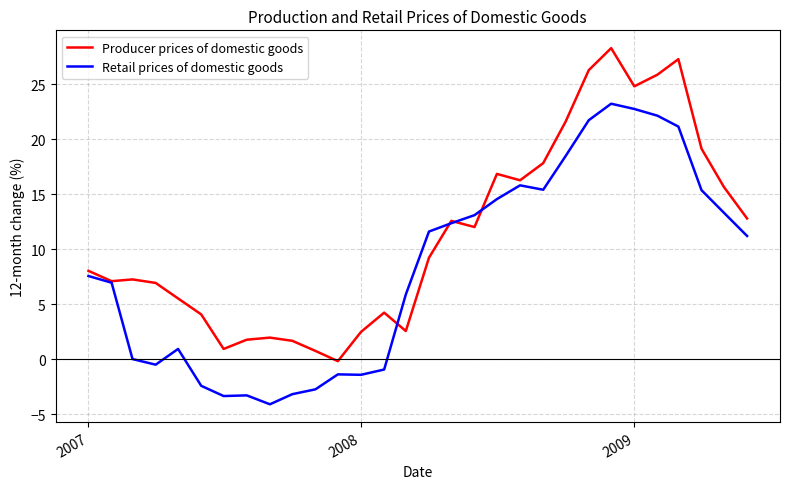

List the series in order of their overall mean, highest first.

Producer prices of domestic goods, Retail prices of domestic goods